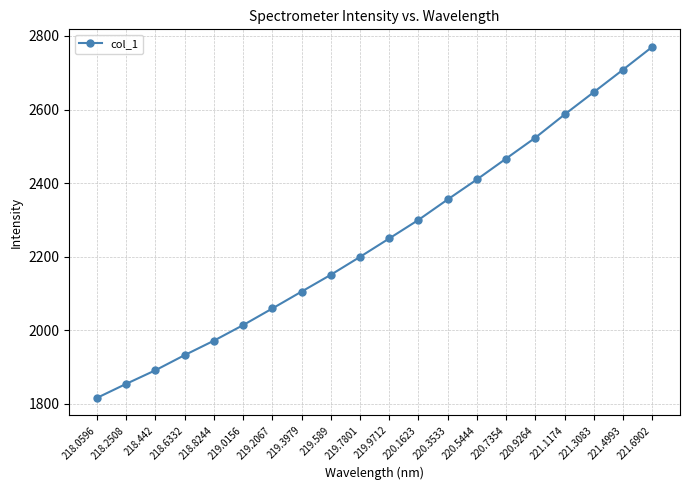

Is this an area chart (filled region under the line)?

No